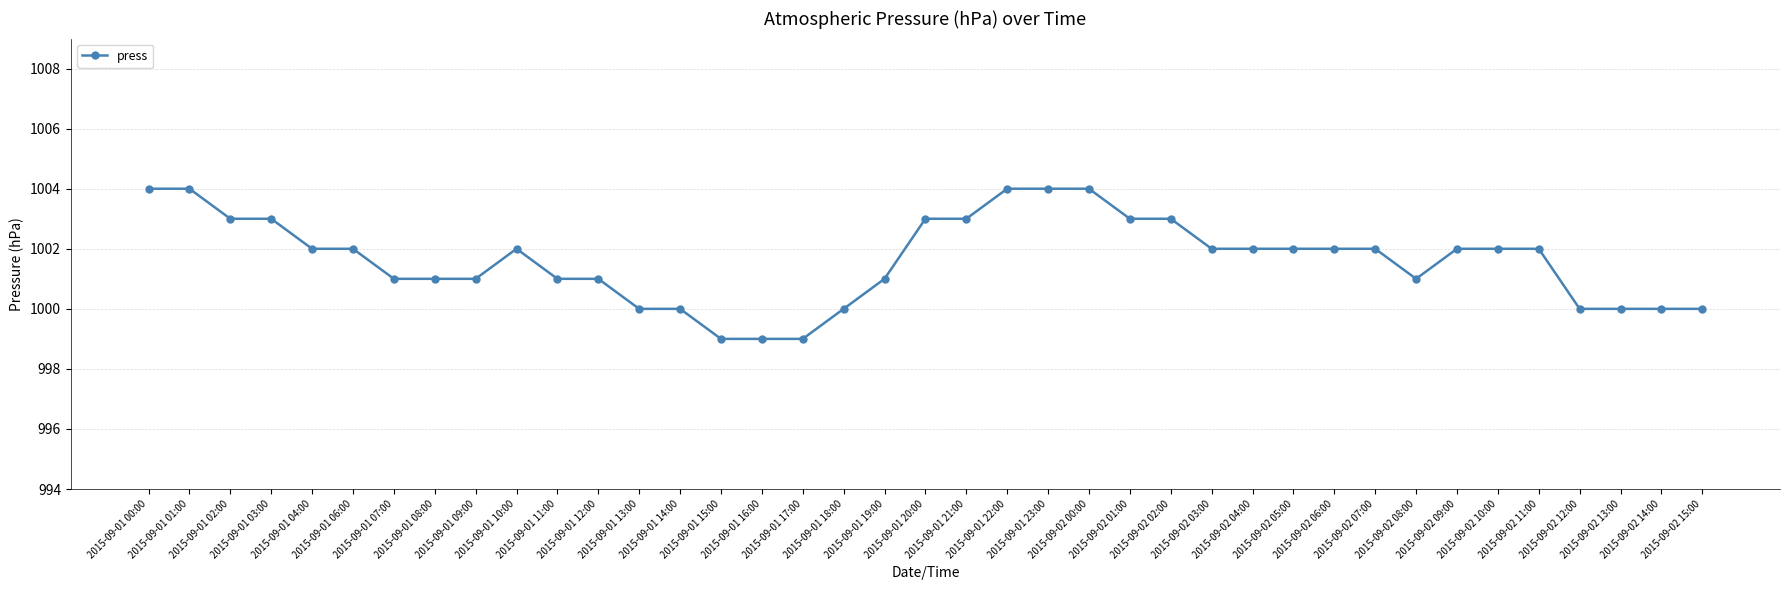

What is the value of the 23rd point from the left?

1004